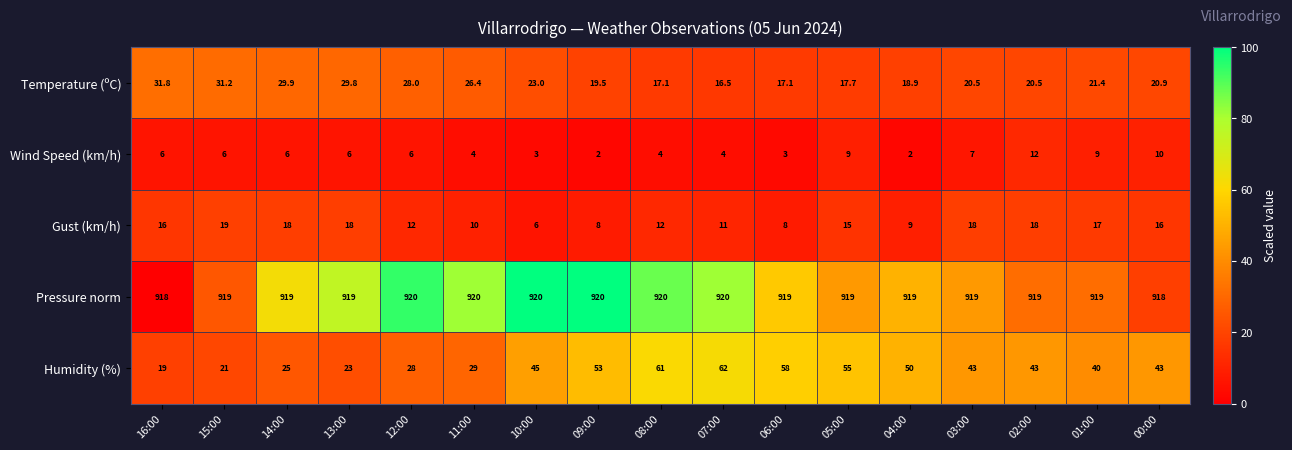

At which label does Wind Speed (km/h) reach its peak?

02:00